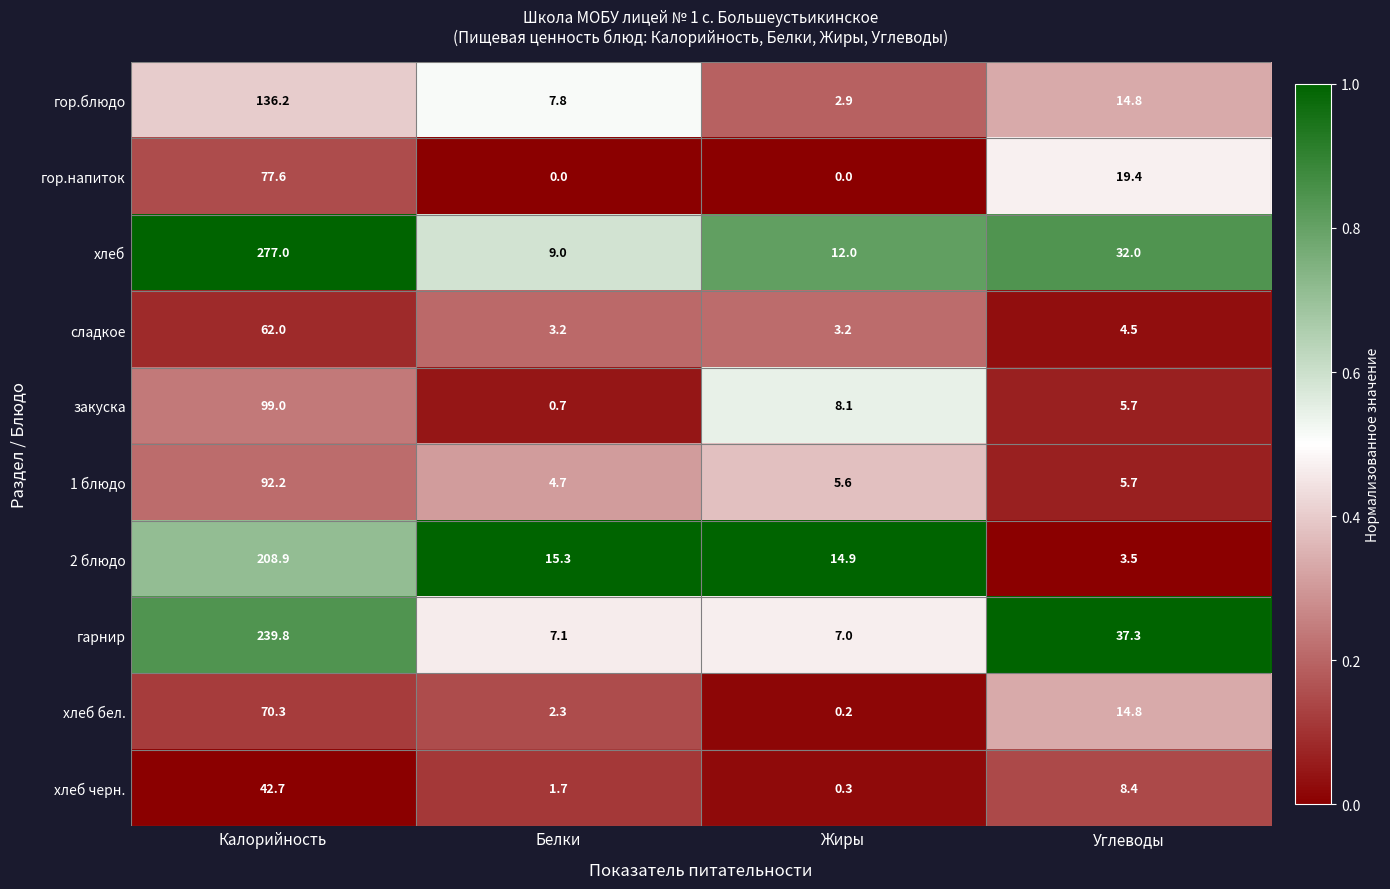

The гор.блюдо series shows 26.4 at Углеводы. True or false?

False